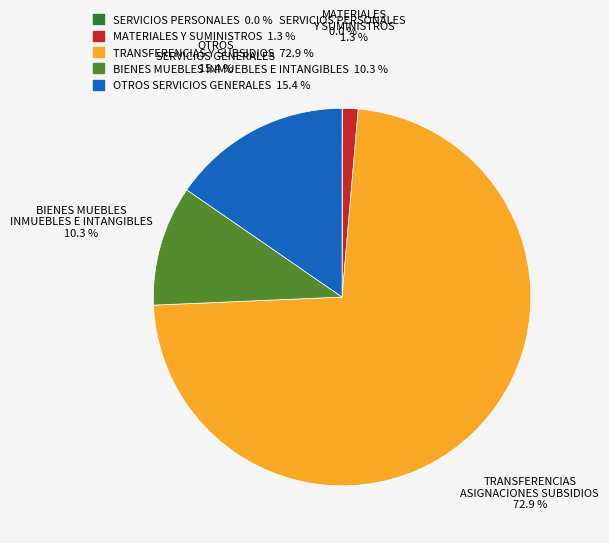

Does any single category account for the majority?

Yes